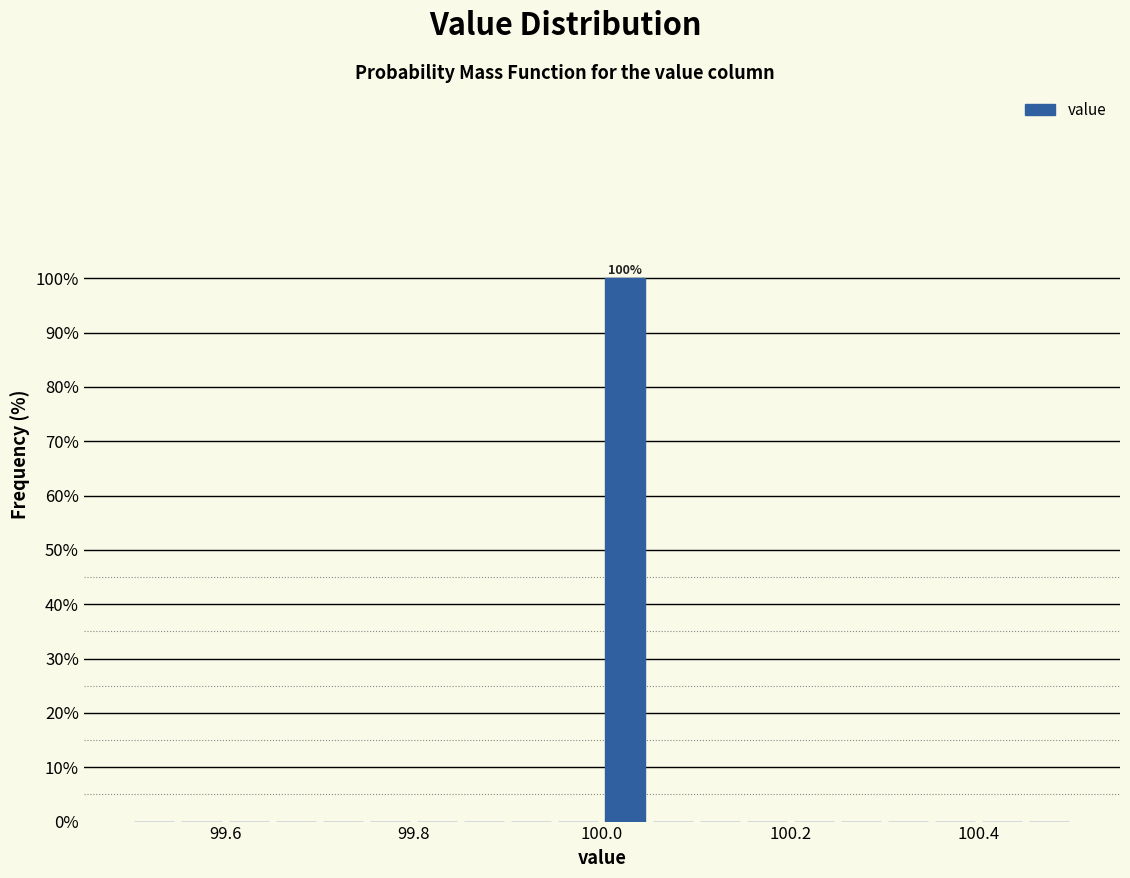

Around what value on the x-axis is the tallest bar? Give the approximate position of its centre, as read against the axis.

100.02